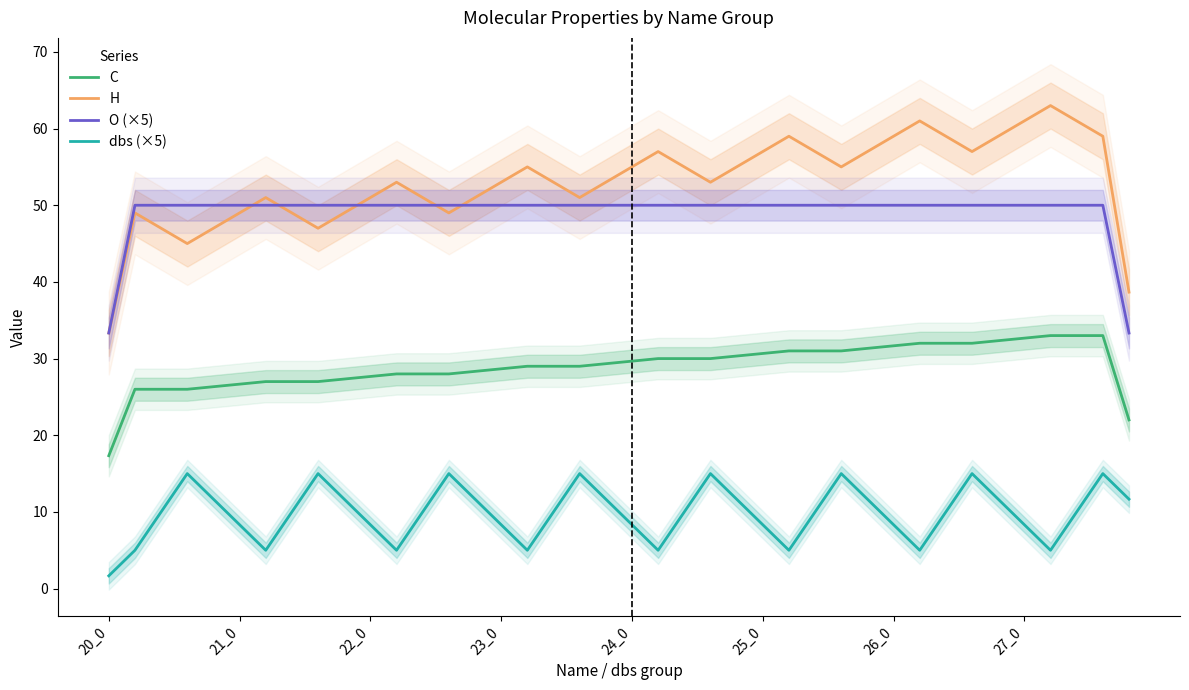

What is the value of the dbs (×5) point at the 40th from the left?

11.7